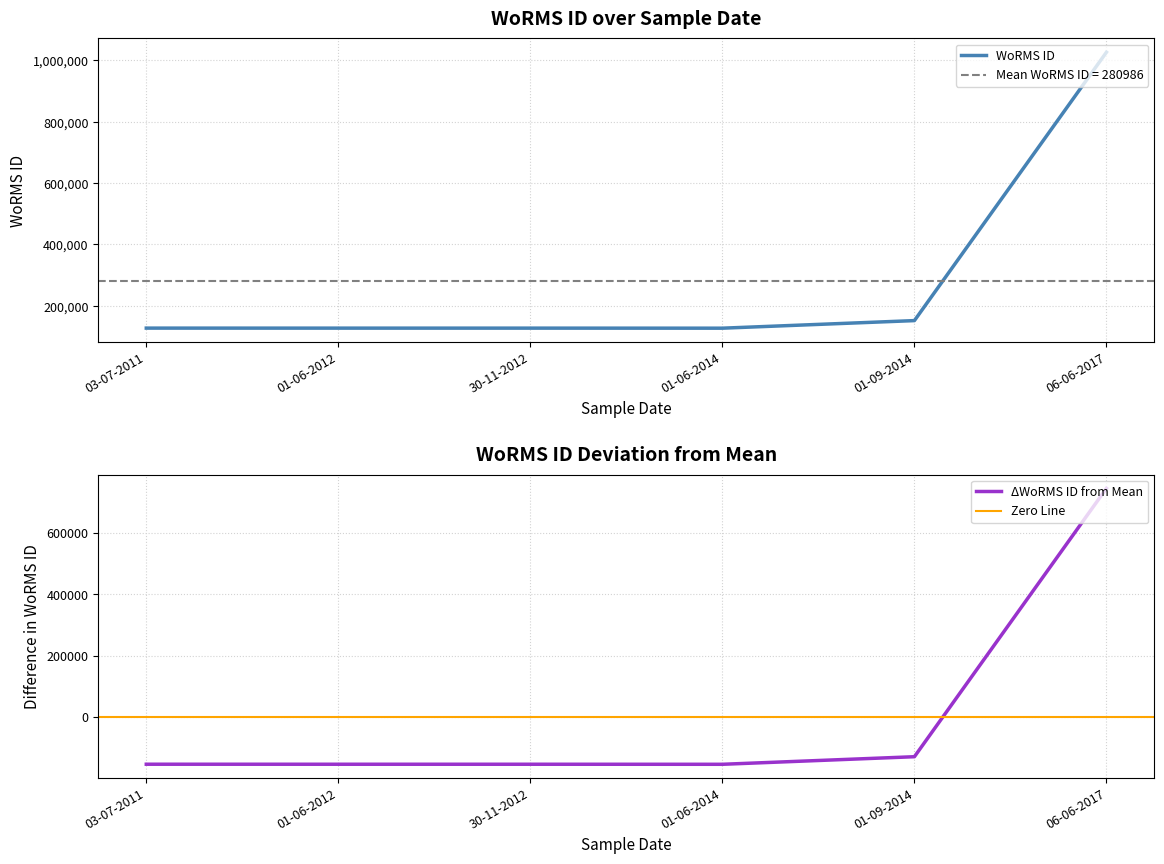

At which label is WoRMS ID closest to 576705?

01-09-2014